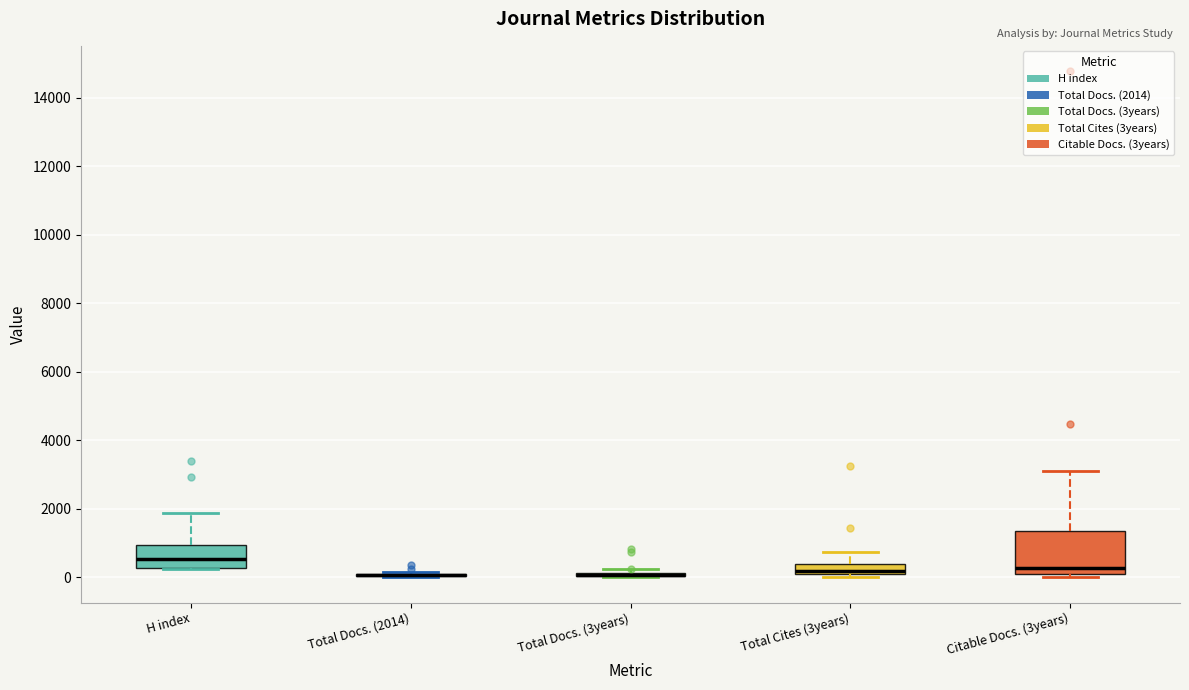

Which box is the tallest, from its lower edge to its upper edge?

Citable Docs. (3years)